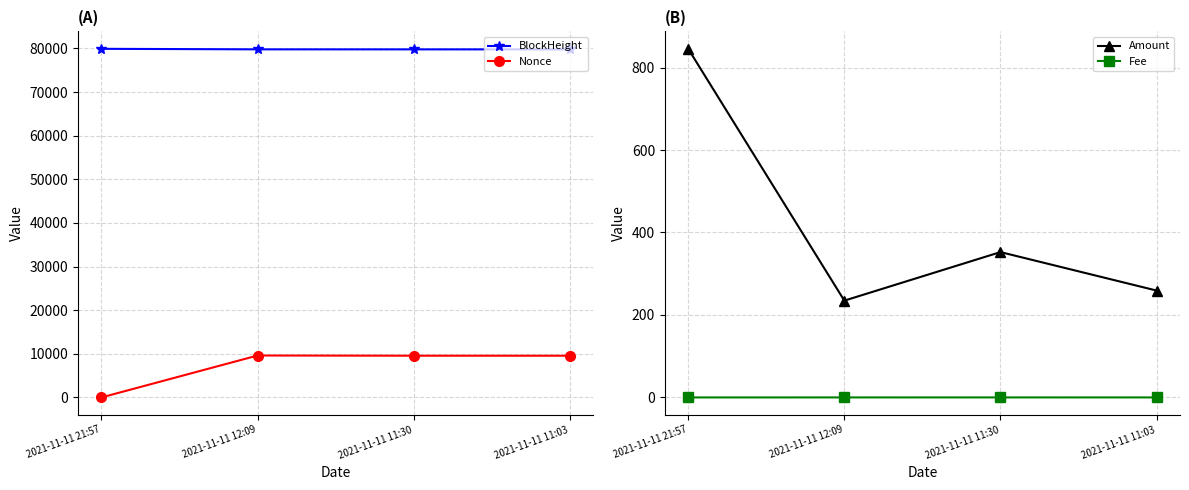

True or false: Nonce and BlockHeight cross at least once.

False